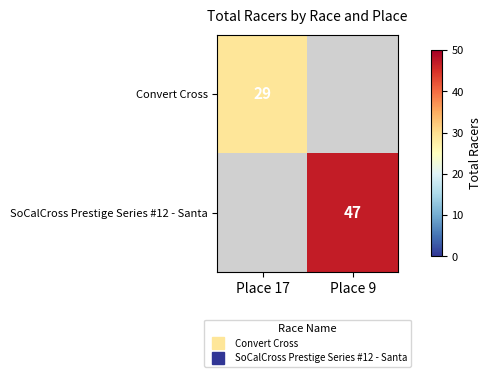

What is the maximum value for Convert Cross?

29.0